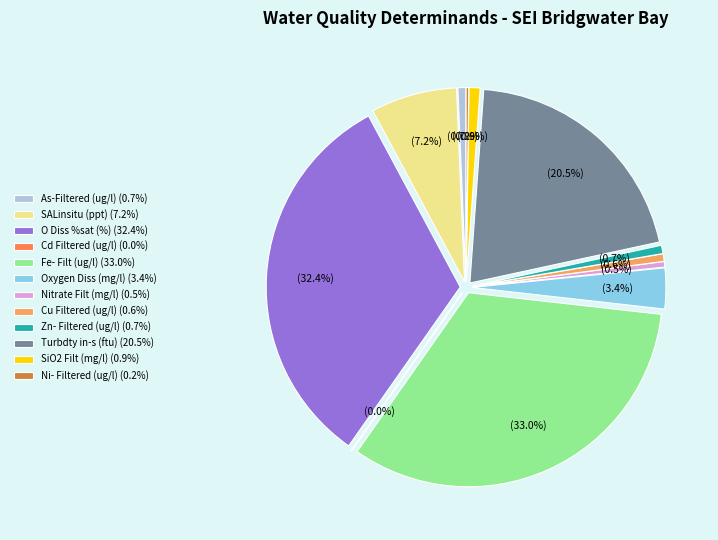

To the nearest percent, what percentage of the pie is SALinsitu (ppt)?

7%